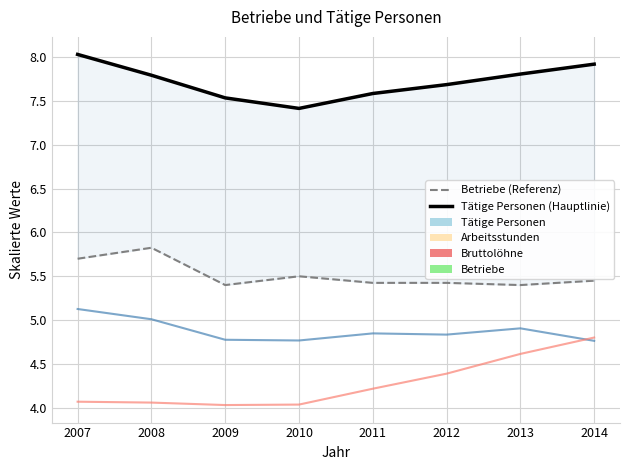

How many lines are shown in the chart?

4